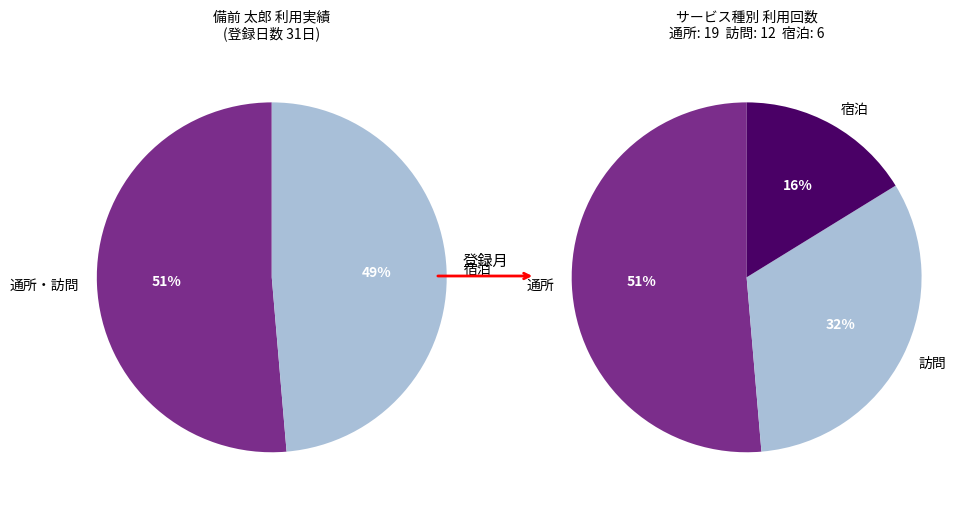

To the nearest percent, what is the difference between the largest and smallest slice percentages?

35%